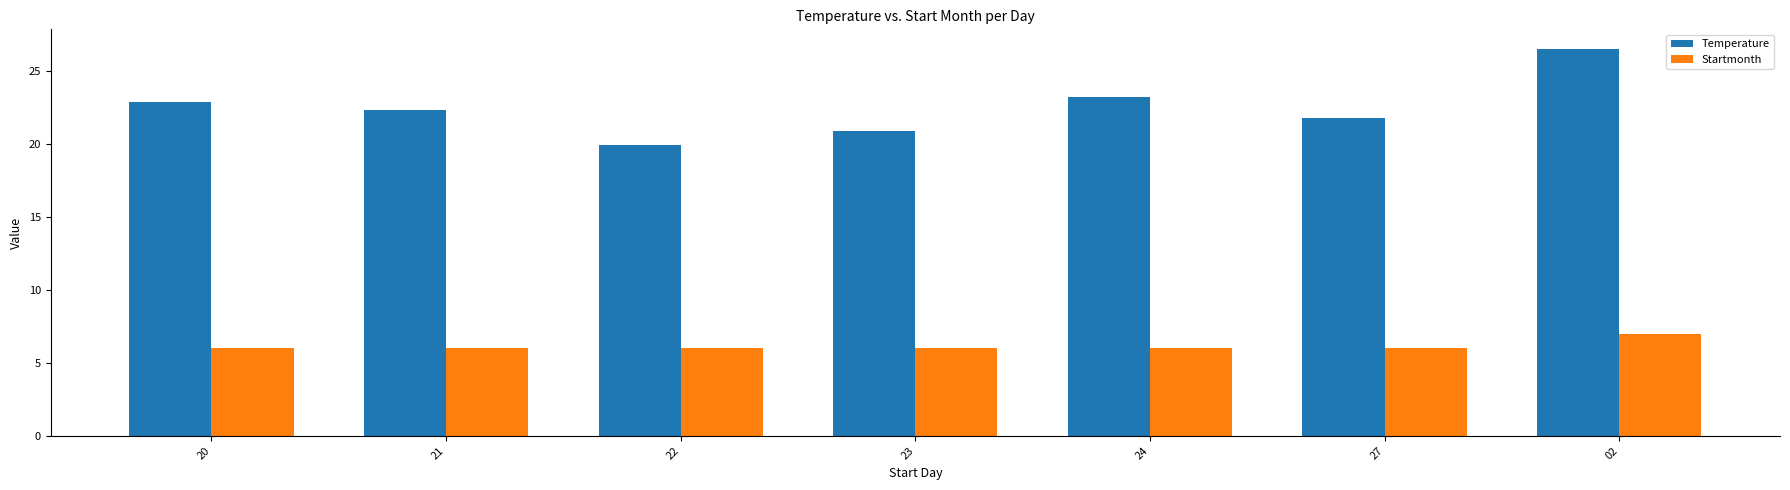

What is the approximate value of Temperature at 27?

21.8